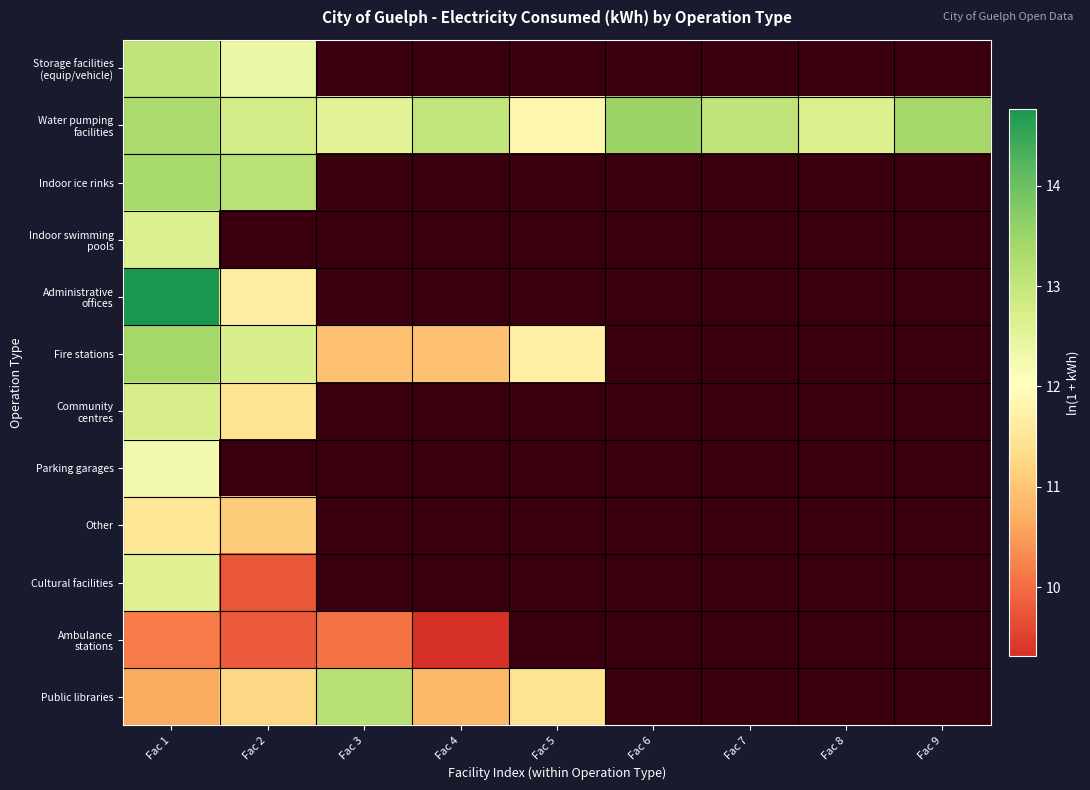

At which category is the sum across all series the highest?

Fac 1